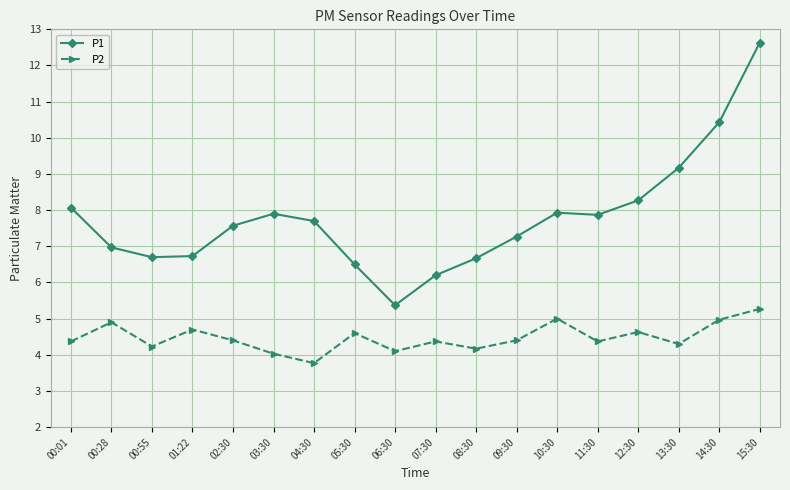

True or false: P2 and P1 intersect in this chart.

False